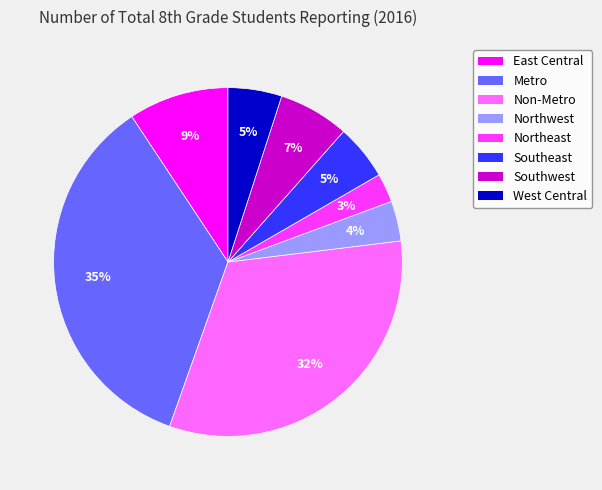

Is it true that Southeast is 1% of the pie?

False